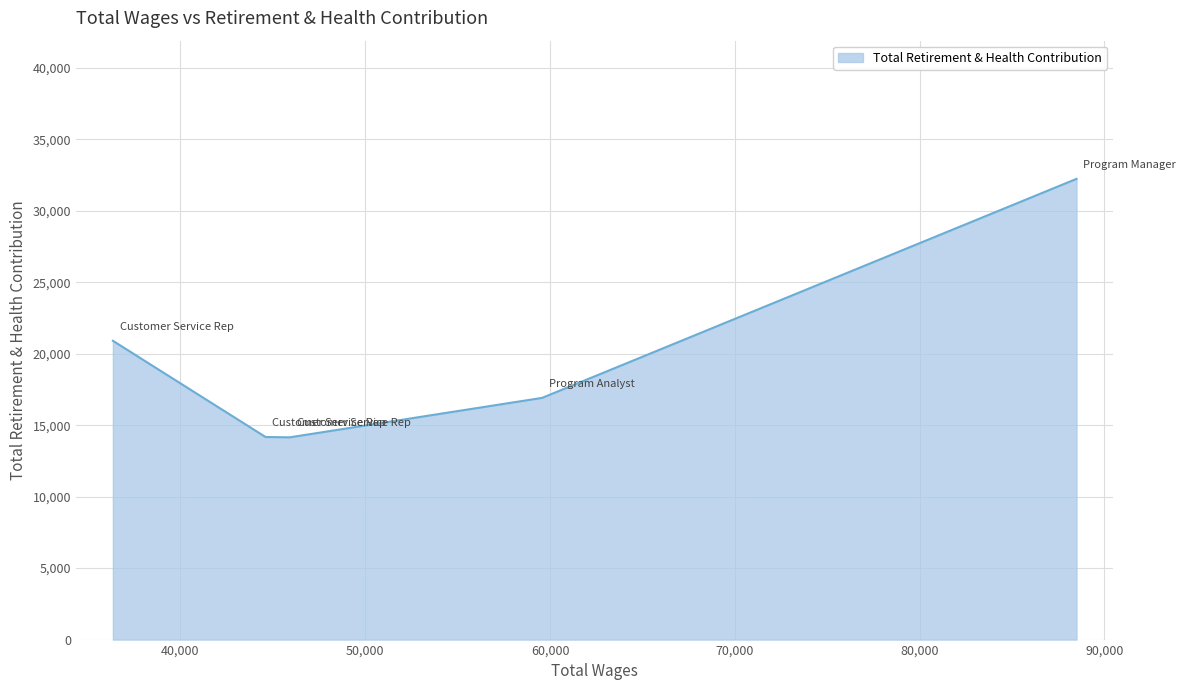

How many interior local valleys (lower than both neighbors) does the data have?

1